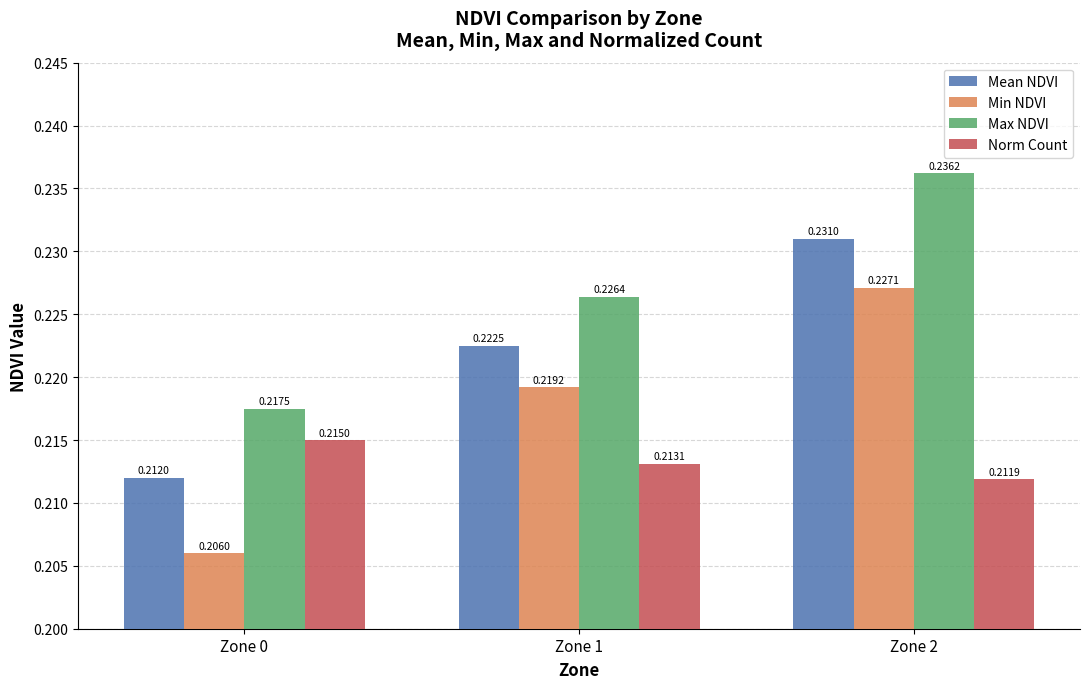

Which series changed the most between Zone 0 and Zone 1?

Min NDVI